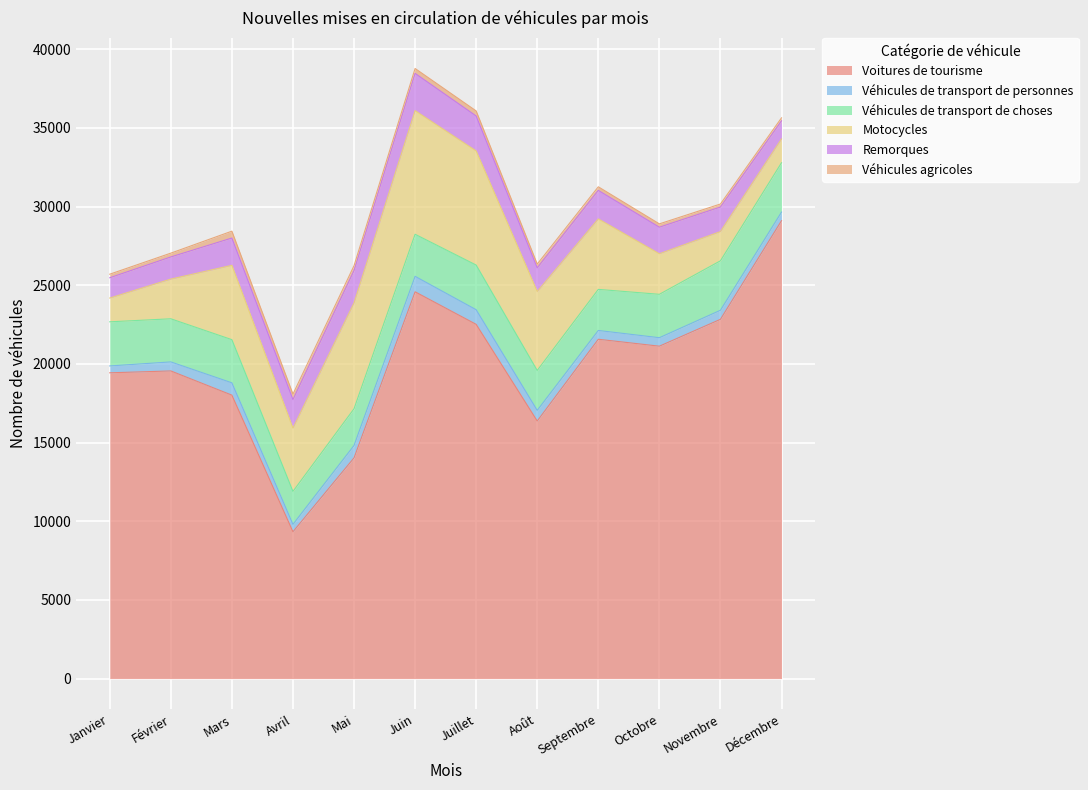

What is the sum of all Véhicules agricoles values?

3252